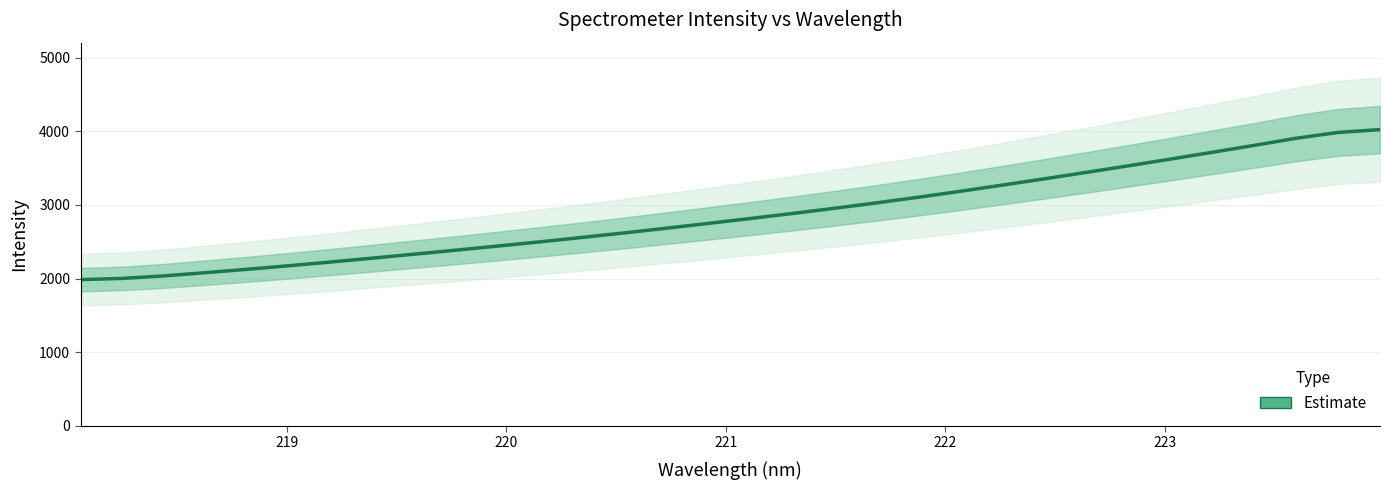

Reading left to right, what are all the values shown in this chart?

1985.0	2001.8	2036.1	2080.9	2126.5	2175.5	2226.1	2279.3	2333.4	2388.3	2444.3	2501.3	2560.8	2622.1	2685.8	2751.0	2817.5	2885.2	2955.8	3029.2	3105.9	3186.5	3270.3	3355.7	3442.9	3531.6	3622.6	3715.2	3809.0	3905.8	3984.4	4022.5